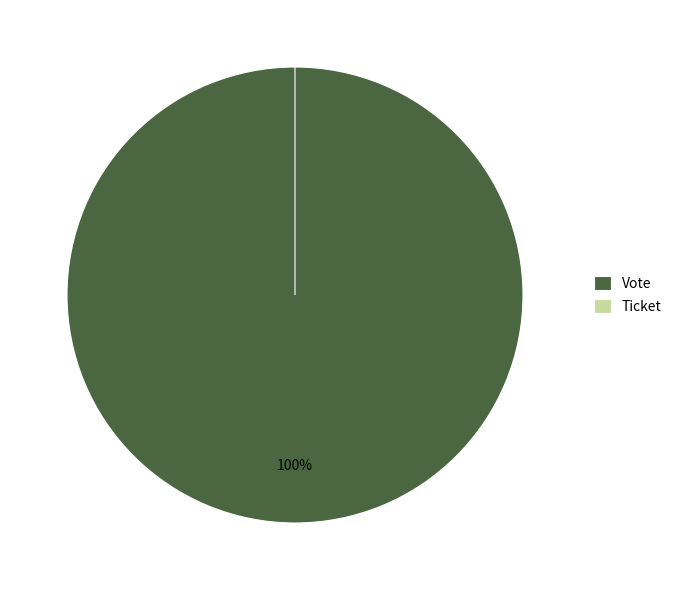

Is Vote the majority of the pie?

Yes